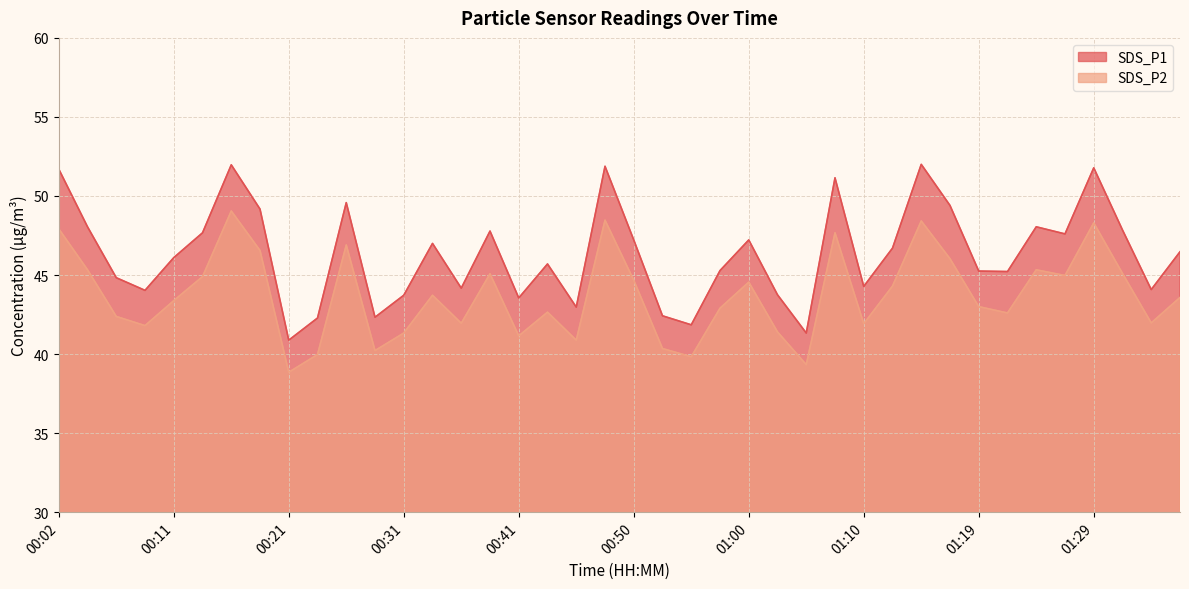

Rank the categories by SDS_P1 value from highest to lowest.

01:15, 00:16, 00:48, 01:29, 00:02, 01:07, 00:26, 01:17, 00:19, 00:04, 01:24, 01:32, 00:38, 00:14, 01:27, 00:50, 01:00, 00:33, 01:12, 01:36, 00:11, 00:43, 00:58, 01:19, 01:22, 00:07, 01:10, 00:36, 01:34, 00:09, 01:02, 00:31, 00:41, 00:45, 00:53, 00:28, 00:24, 00:55, 01:05, 00:21